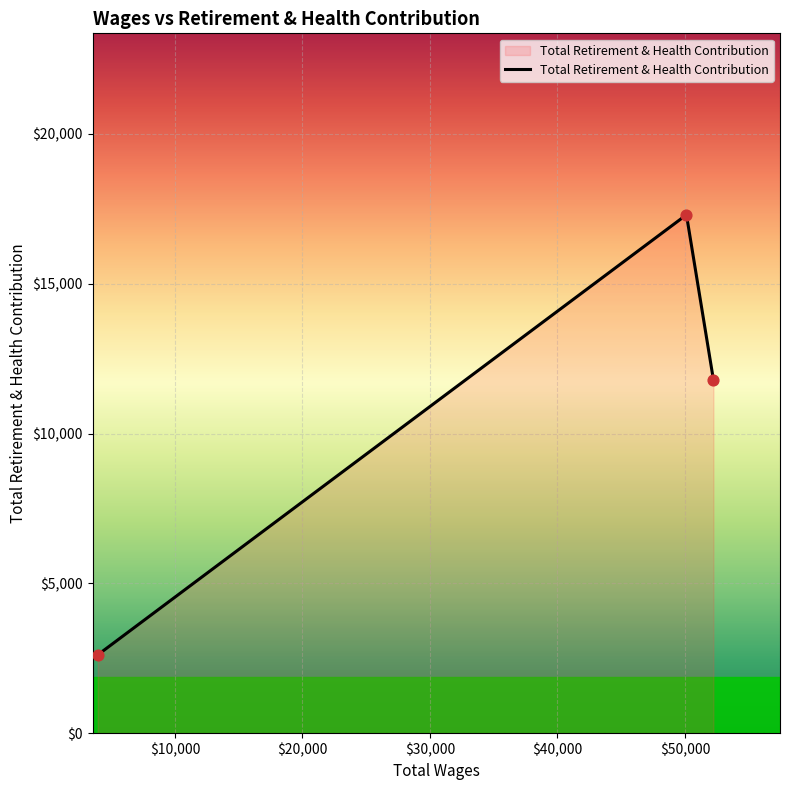

What is the sum of all values?

31718